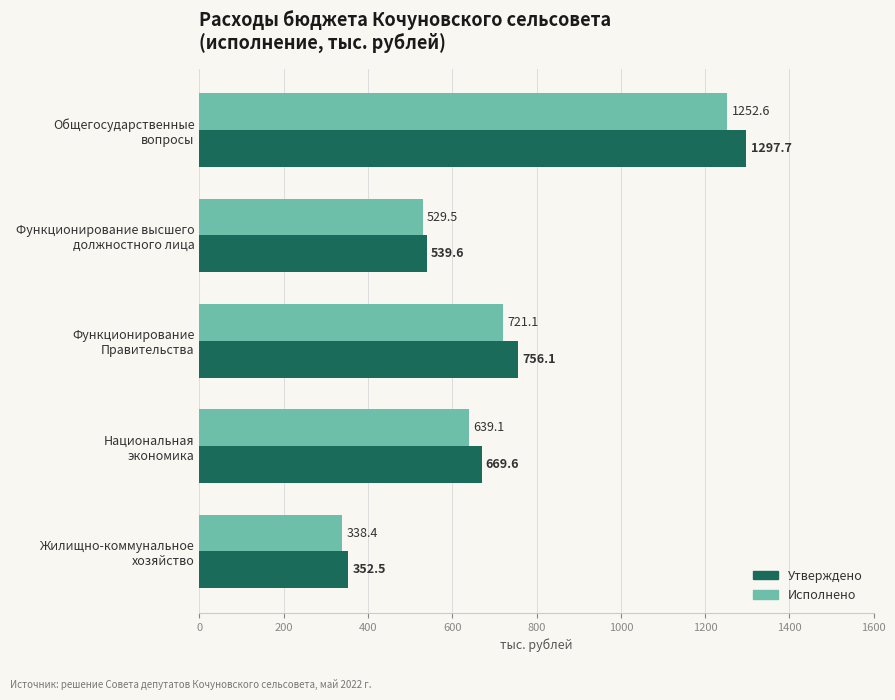

What is the greatest value displayed?

1297.7